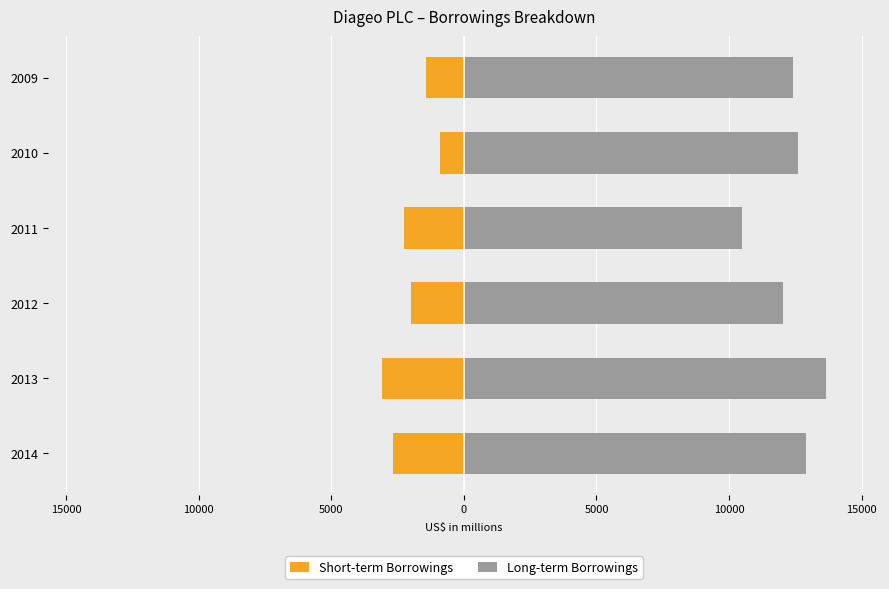

Rank the series by their average value, from highest to lowest.

Long-term Borrowings, Short-term Borrowings